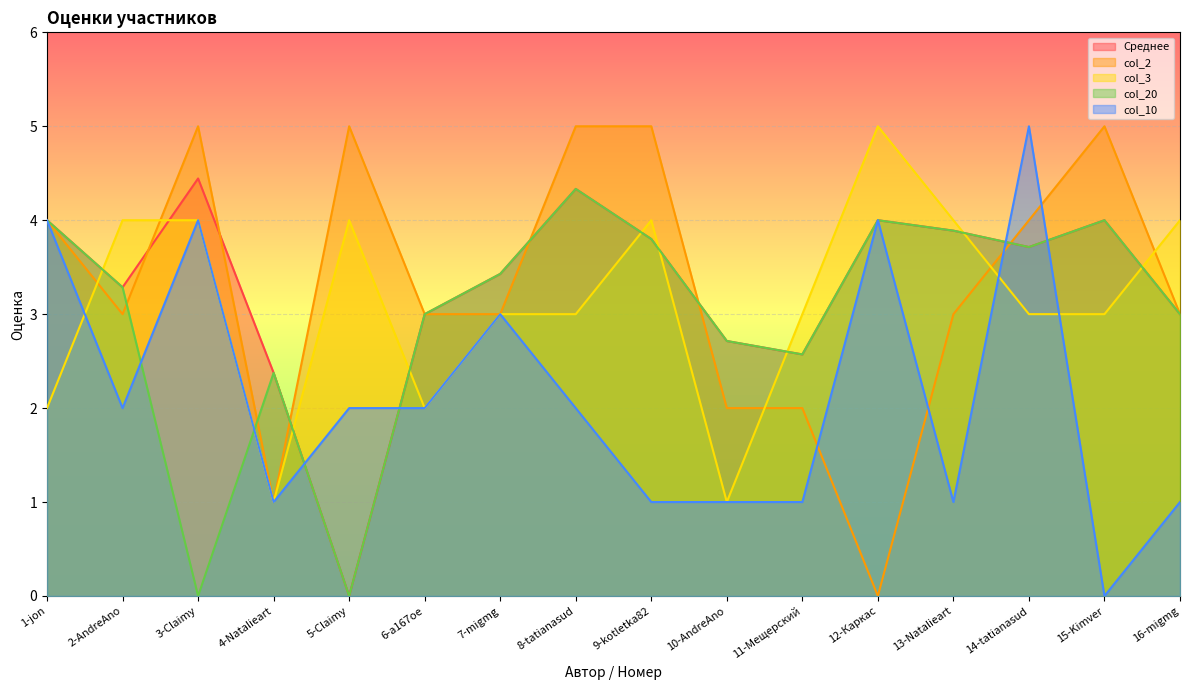

Between 15-Kimver and 14-tatianasud, which is larger?

15-Kimver